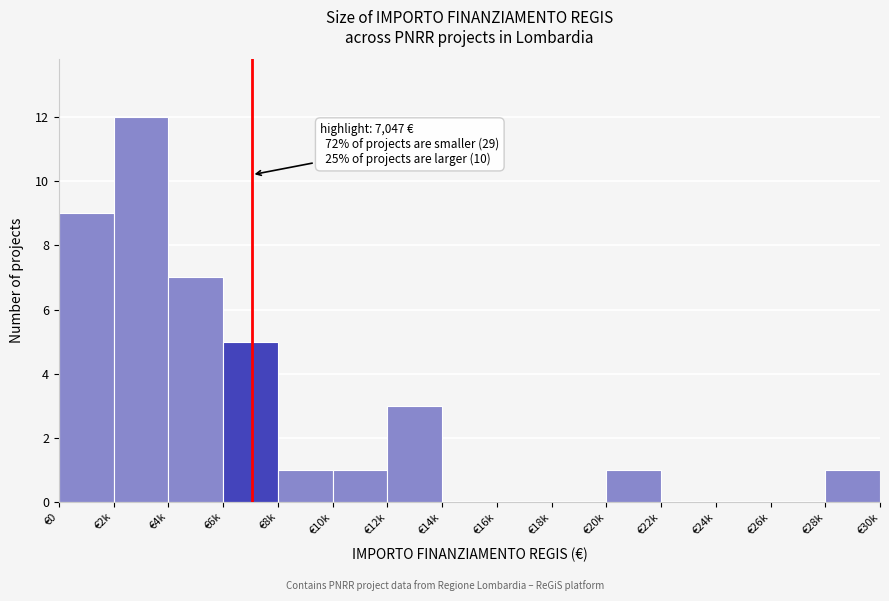

Reading right to left, extract all data points from this chart.

€28k=1	€26k=0	€24k=0	€22k=0	€20k=1	€18k=0	€16k=0	€14k=0	€12k=3	€10k=1	€8k=1	€6k=5	€4k=7	€2k=12	€0=9